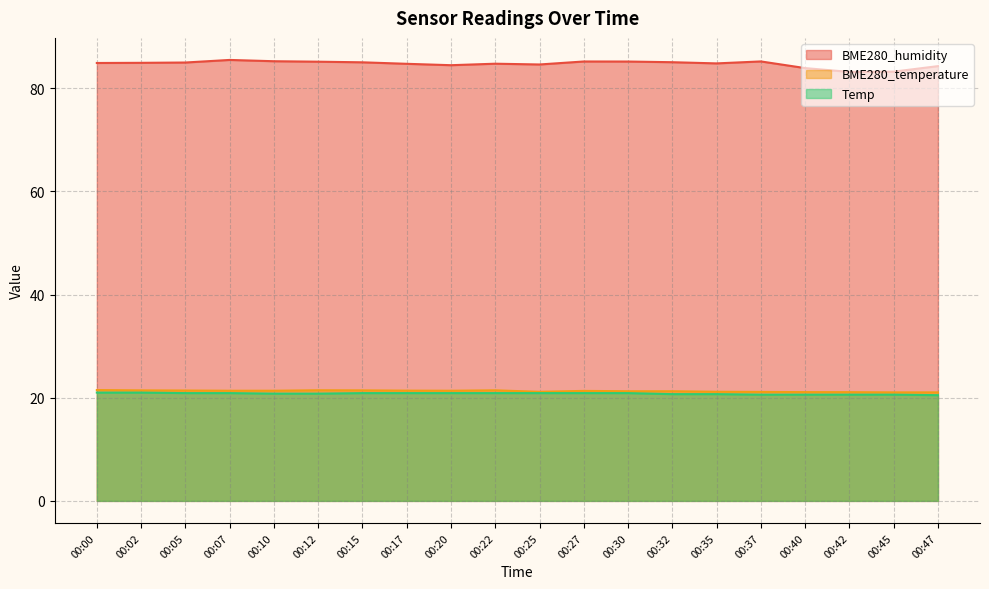

What are all the series names shown in the legend?

BME280_humidity, BME280_temperature, Temp